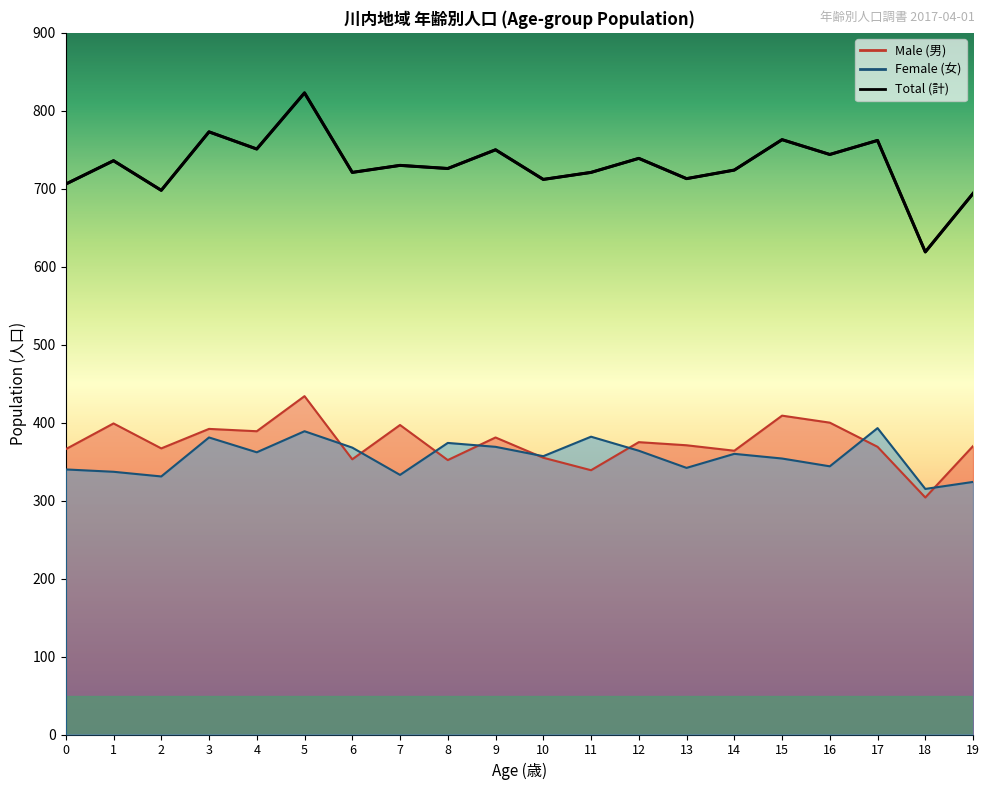

Reading right to left, what are all the values shown in this chart?

Male (男): 370	304	369	400	409	364	371	375	339	355	381	352	397	353	434	389	392	367	399	366
Female (女): 324	315	393	344	354	360	342	364	382	357	369	374	333	368	389	362	381	331	337	340
Total (計): 694	619	762	744	763	724	713	739	721	712	750	726	730	721	823	751	773	698	736	706